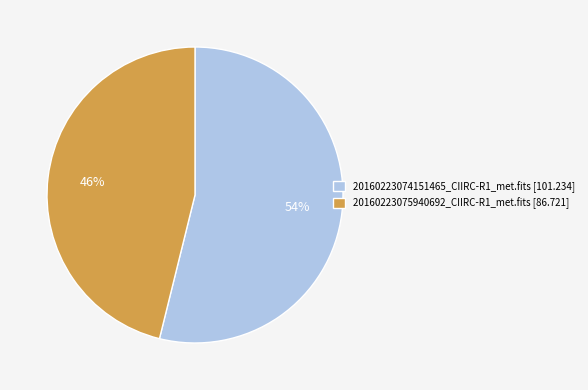

Combined, do 20160223074151465_CIIRC-R1_met.fits and 20160223075940692_CIIRC-R1_met.fits account for over 50%?

Yes